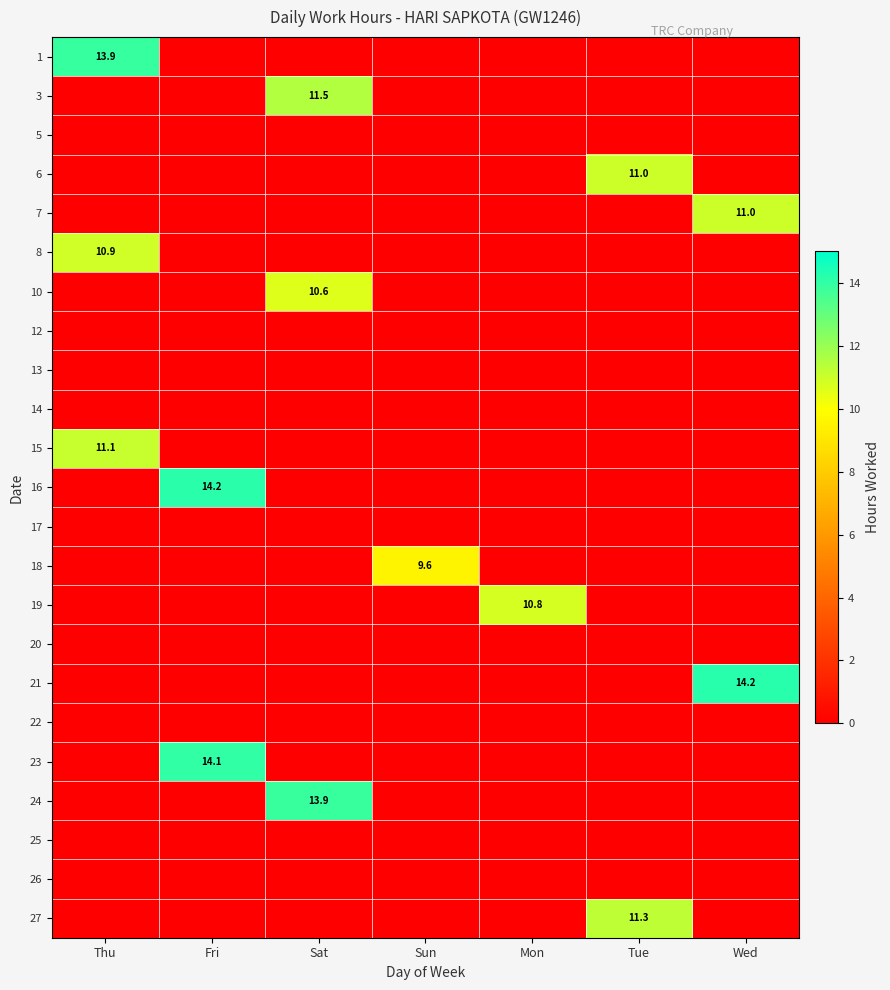

Which series has the largest range (max minus min)?

21